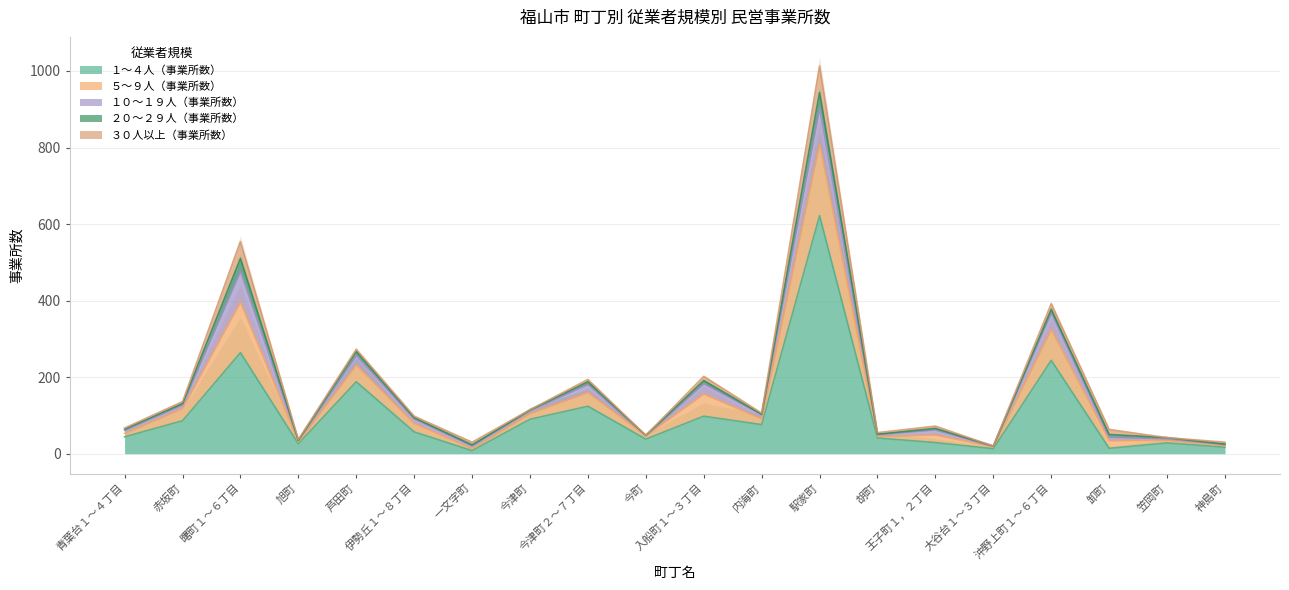

What is the difference between the １～４人（事業所数） values at 神島町 and 今津町?

73